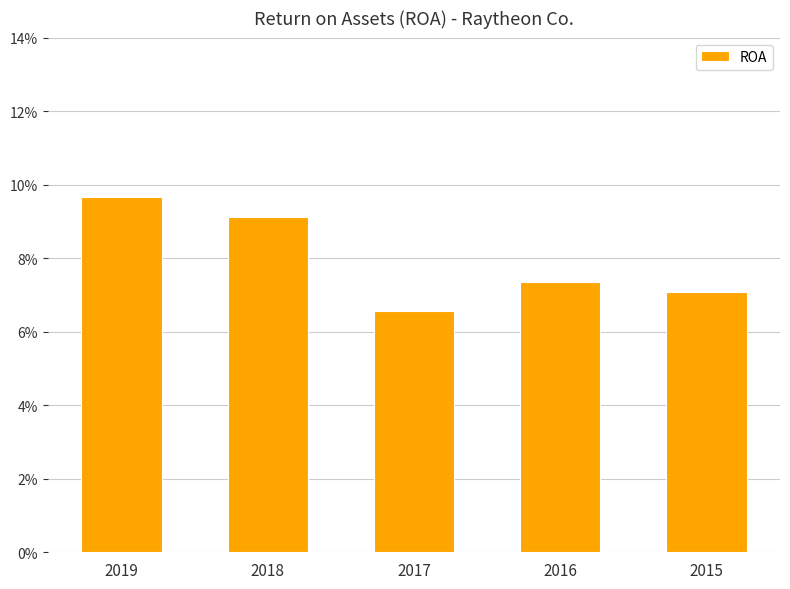

Reading left to right, list all the values displayed in this chart.

2019=0.1	2018=0.1	2017=0.1	2016=0.1	2015=0.1